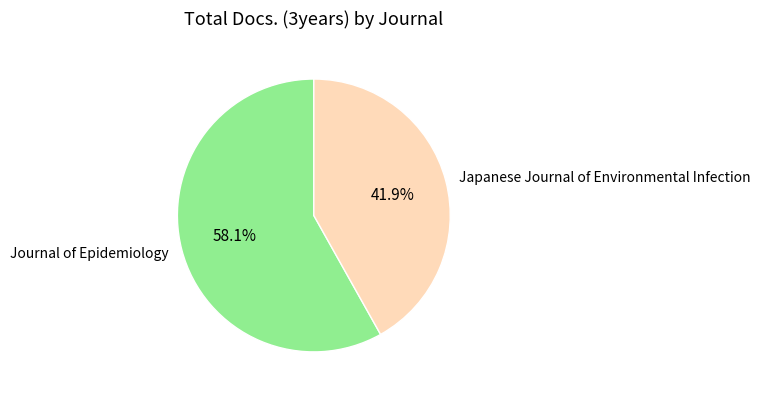

What is the smallest slice in the pie chart?

Japanese Journal of Environmental Infection